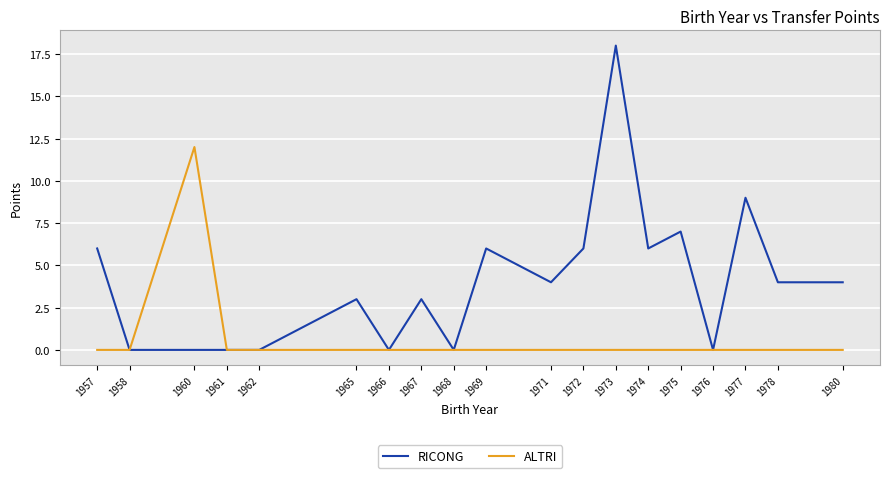

Which series has the widest spread of values?

RICONG